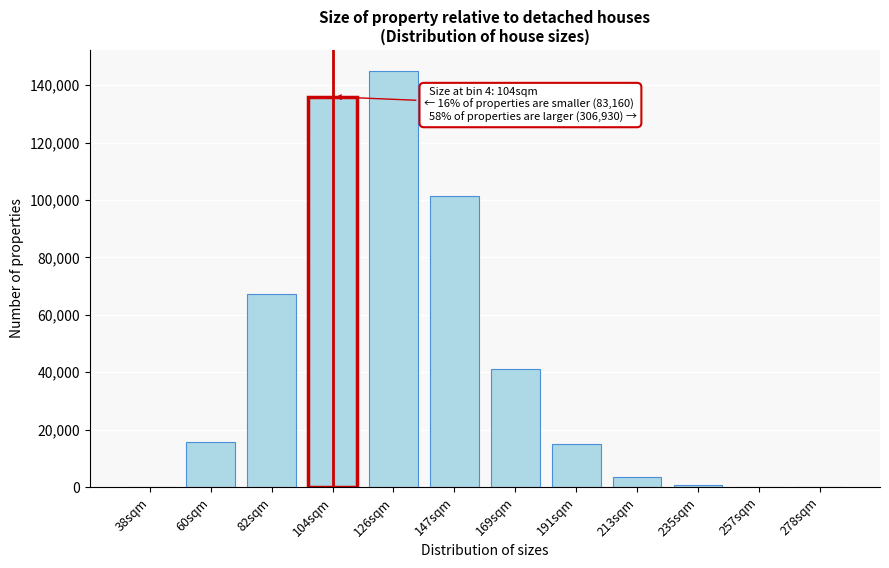

What is the greatest value displayed?

145040